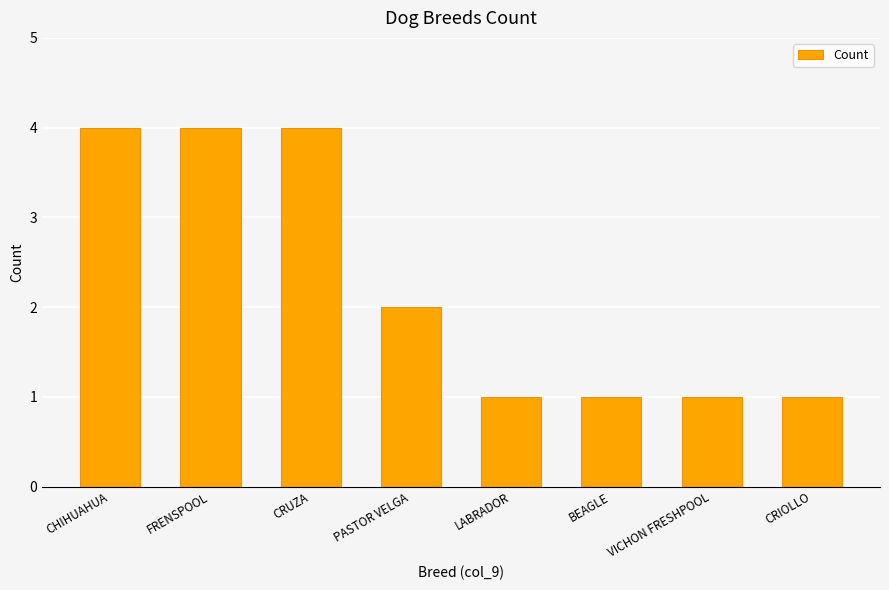

Reading left to right, list all the values displayed in this chart.

CHIHUAHUA=4	FRENSPOOL=4	CRUZA=4	PASTOR VELGA=2	LABRADOR=1	BEAGLE=1	VICHON FRESHPOOL=1	CRIOLLO=1